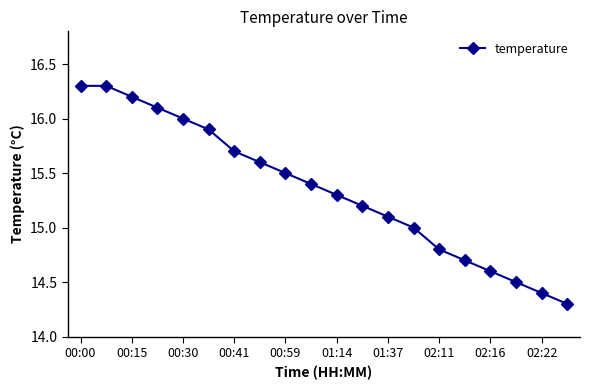

What is the maximum value shown in the chart?

16.3